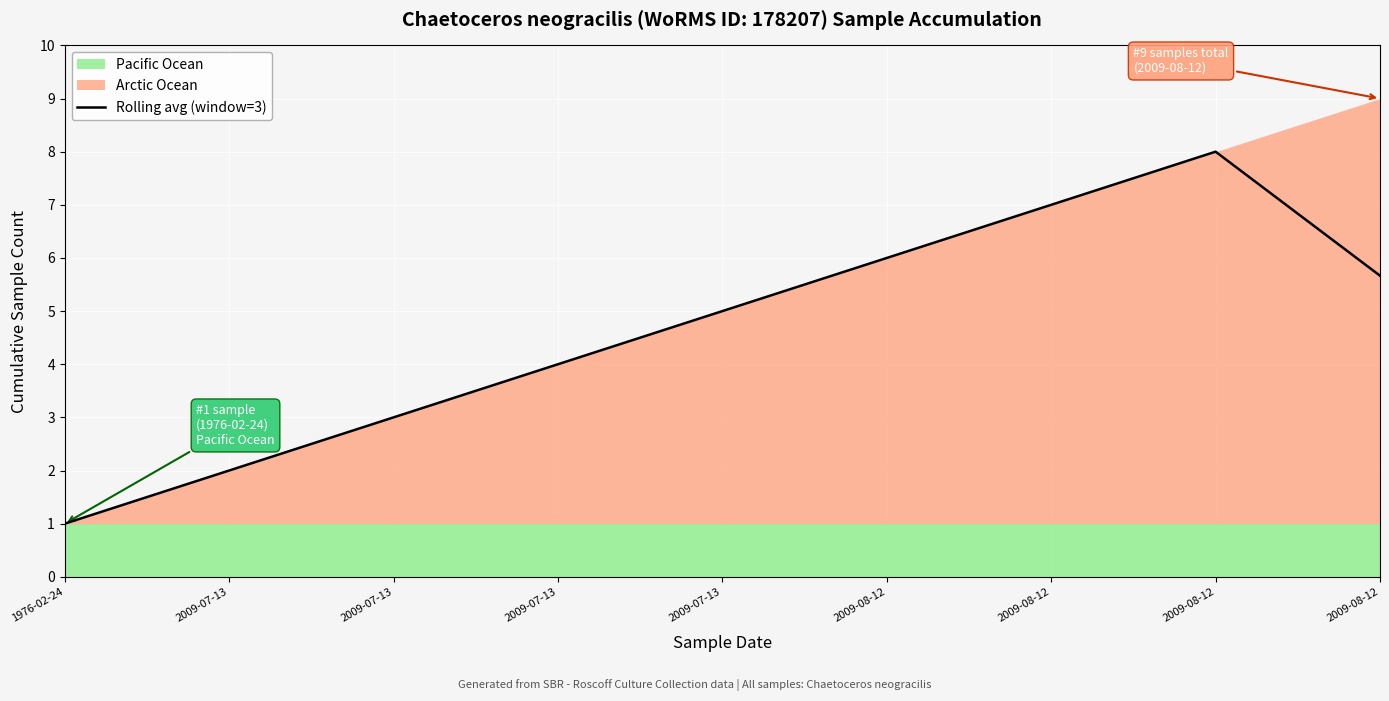

Reading left to right, what are all the values shown in this chart?

1976-02-24=1.0	2009-07-13=2.0	2009-07-13=3.0	2009-07-13=4.0	2009-07-13=5.0	2009-08-12=6.0	2009-08-12=7.0	2009-08-12=8.0	2009-08-12=5.7